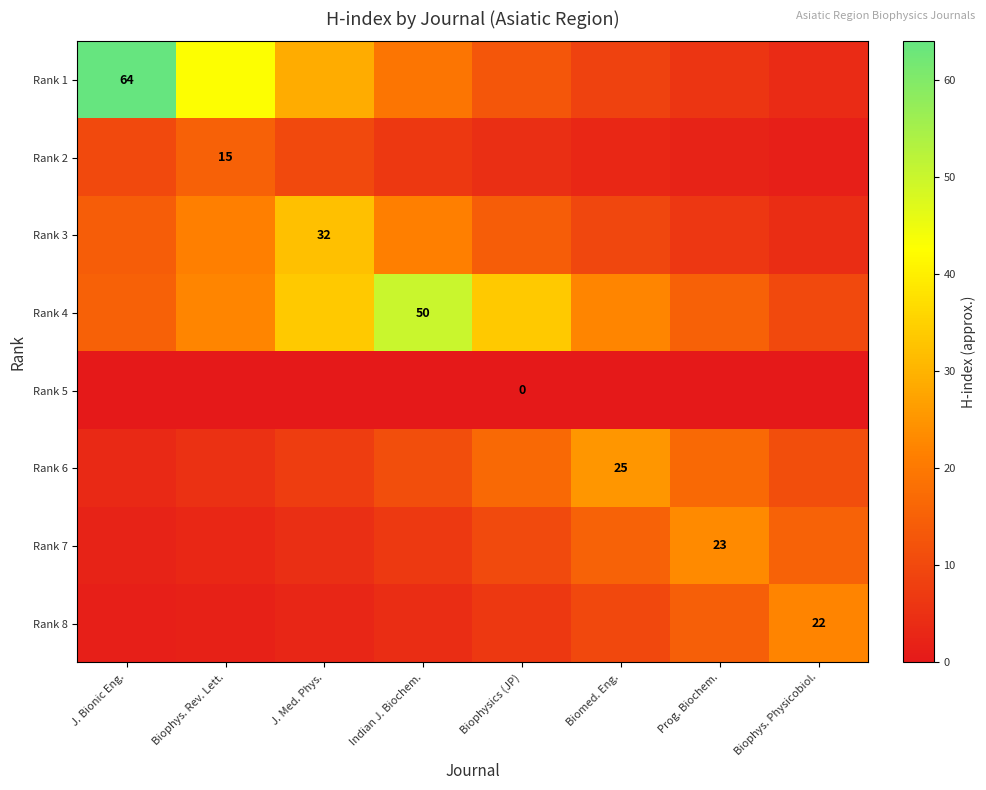

List the labels in order of Rank 8 value, smallest first.

J. Bionic Eng., Biophys. Rev. Lett., J. Med. Phys., Indian J. Biochem., Biophysics (JP), Biomed. Eng., Prog. Biochem., Biophys. Physicobiol.